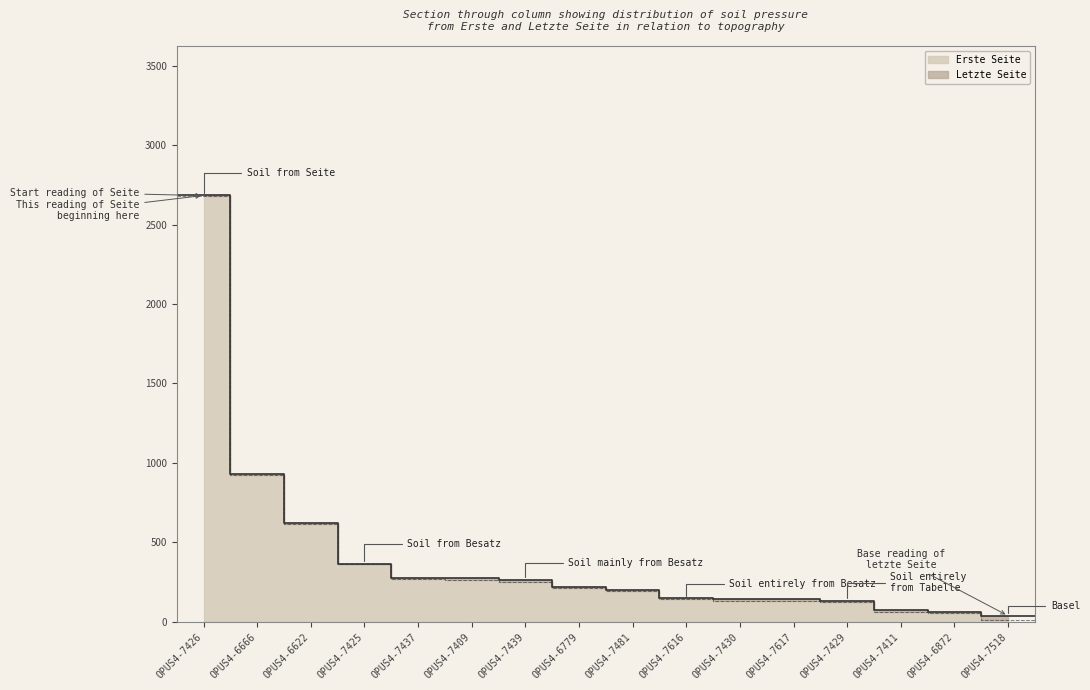

Where is Letzte Seite nearest to the value 1360?

OPUS4-6666